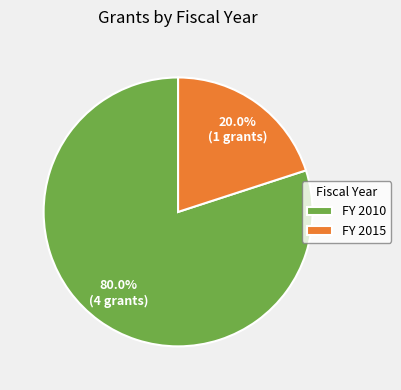

Does FY 2010 represent more than half of the total?

Yes